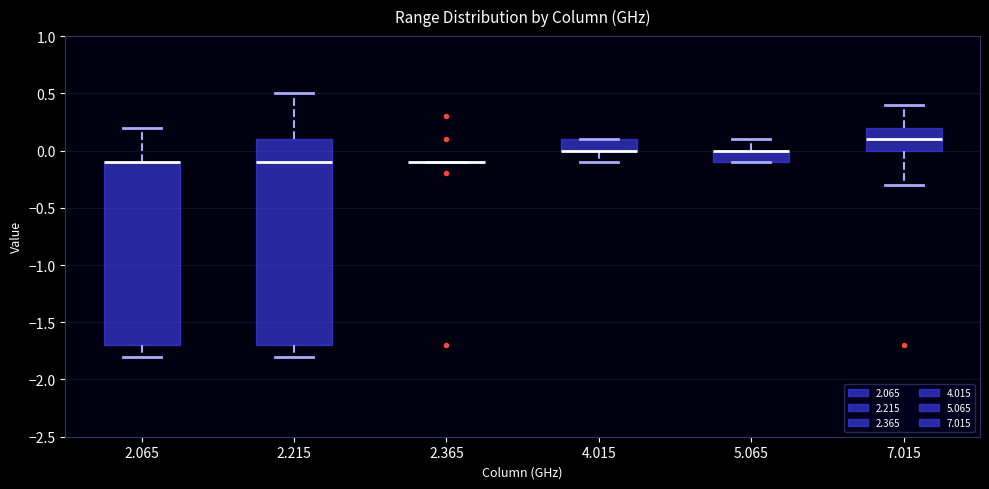

Reading left to right, transcribe this box plot: for each box, give where its median line is, the range the box spans, and where its two whiskers end, as read against the y-axis. The values are not printed on the chart, so give them approximately, as read against the axis.

2.065: median -0.1 (drawn on the box's upper edge), box -1.7 to -0.1, whiskers -1.8 to 0.2
2.215: median -0.1, box -1.7 to 0.1, whiskers -1.8 to 0.5
2.365: box collapsed to a line at -0.1, whiskers -0.1 to -0.1
4.015: median 0.0 (drawn on the box's lower edge), box 0.0 to 0.1, whiskers -0.1 to 0.1
5.065: median 0.0 (drawn on the box's upper edge), box -0.1 to 0.0, whiskers -0.1 to 0.1
7.015: median 0.1, box 0.0 to 0.2, whiskers -0.3 to 0.4